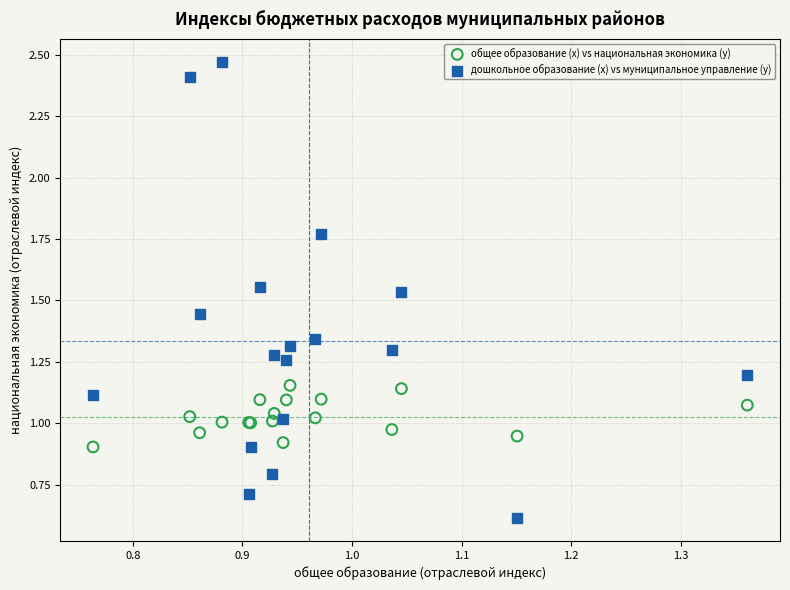

Which series has the largest Y range (max minus min)?

дошкольное образование (x) vs муниципальное управление (y)